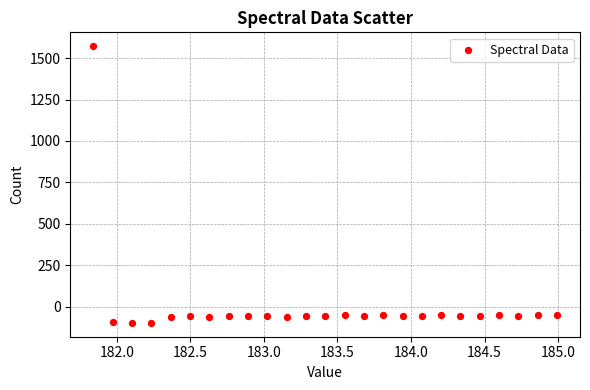

What is the range of Y values (max minus min)?

1671.1